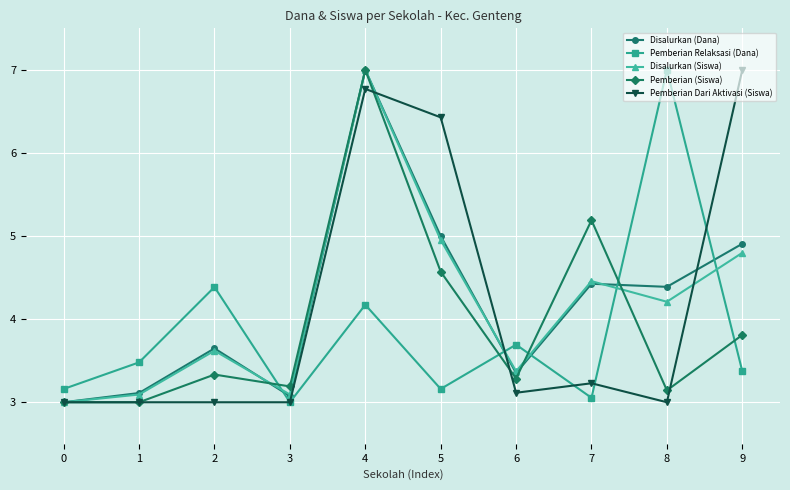

What is the average value of the Disalurkan (Dana) series?

4.2